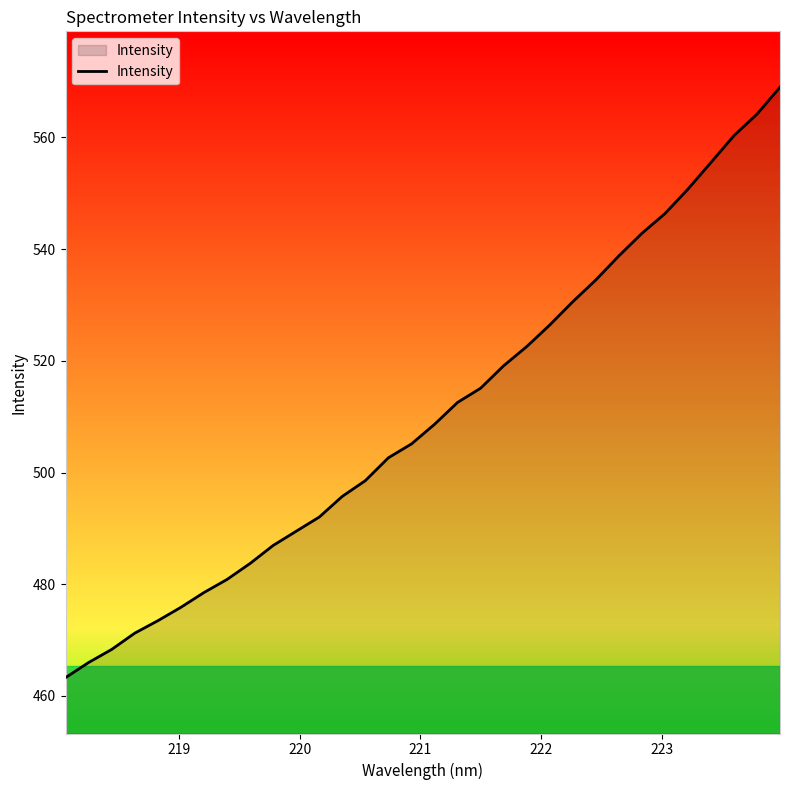

What is the maximum value shown in the chart?

569.0